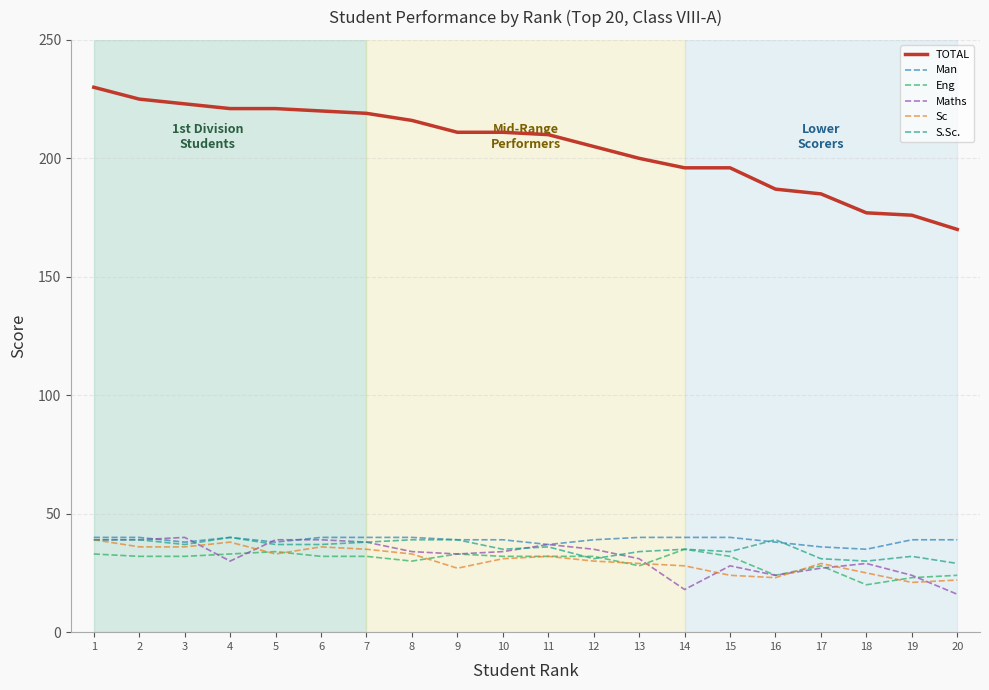

True or false: Sc and TOTAL intersect in this chart.

False